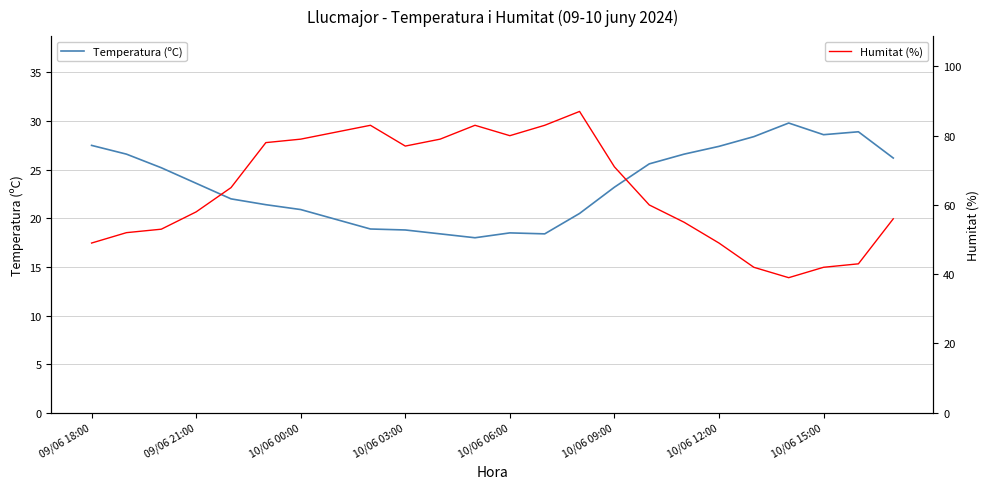

What is the total value across all series at 09/06 18:00?

76.5